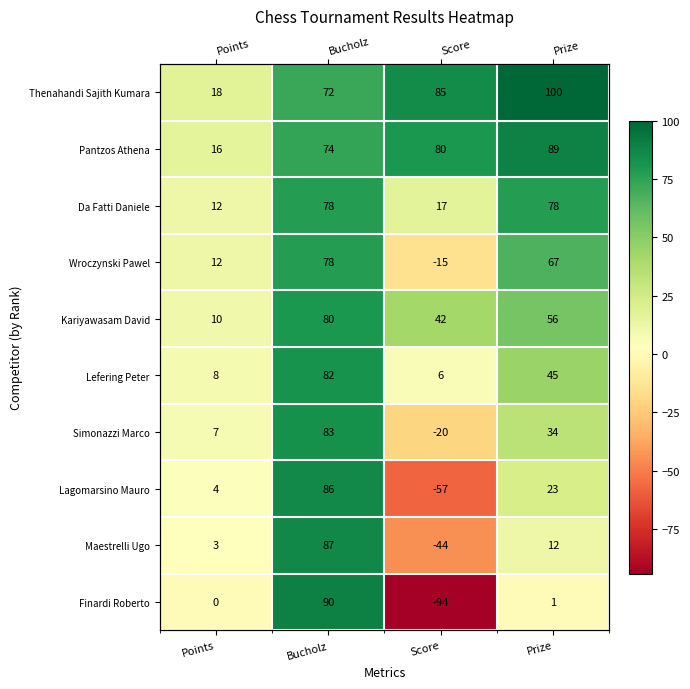

Read the Kariyawasam David value at Bucholz, to the nearest 5.

80